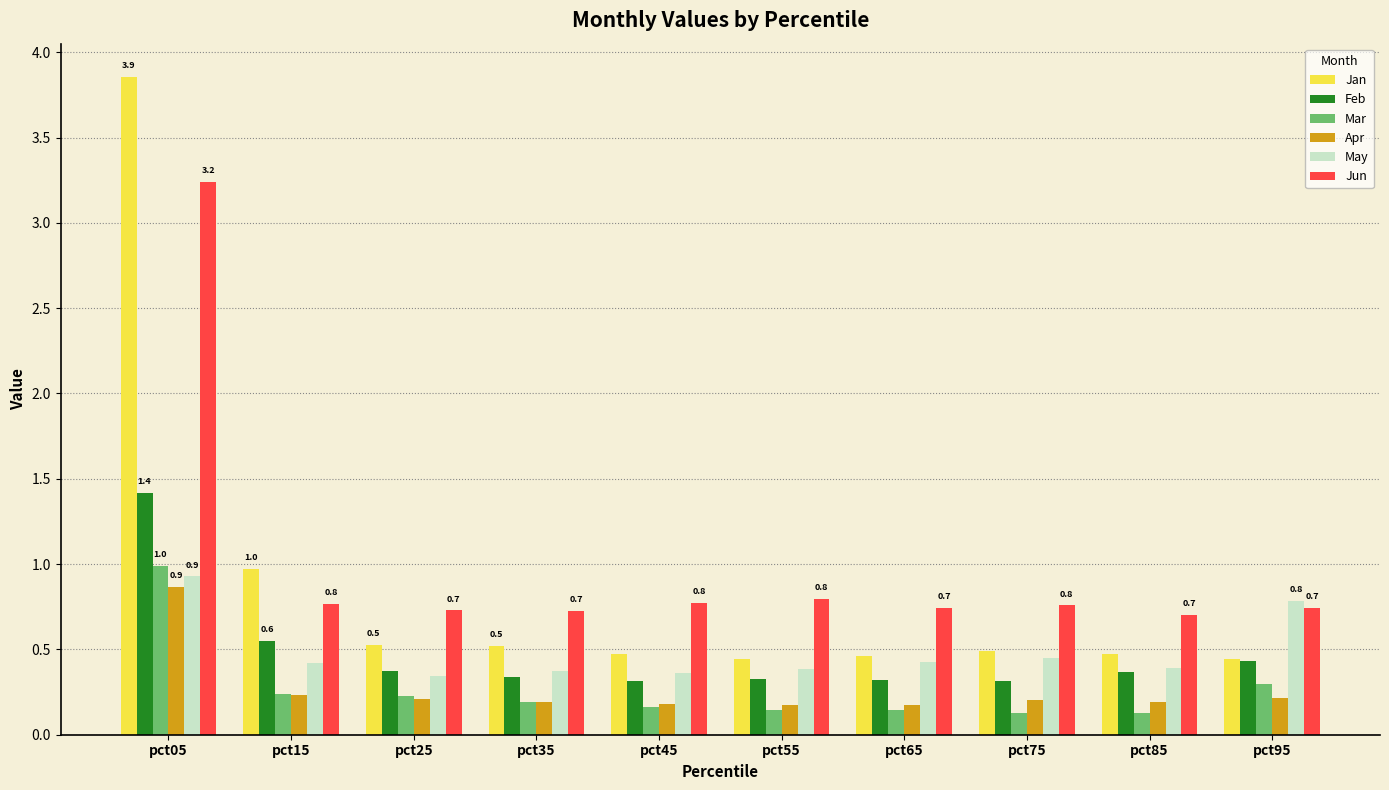

What value does the Apr series have at pct05?

0.9